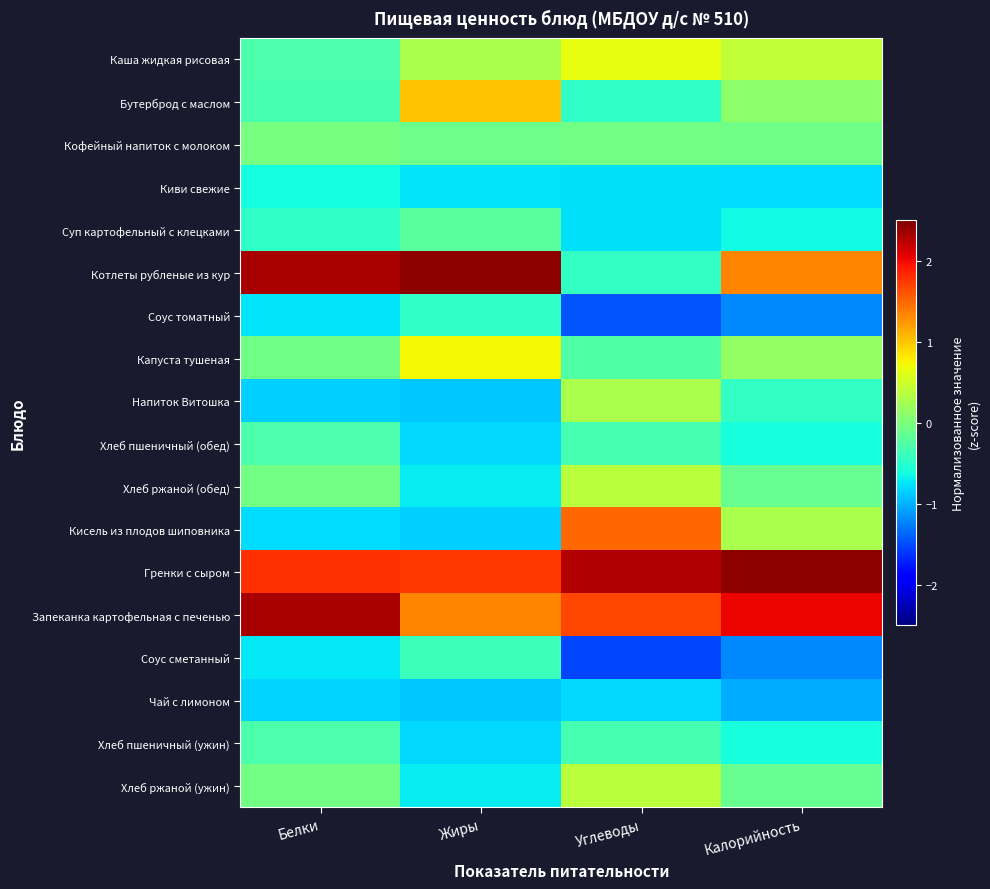

What is the maximum value shown in the chart?

2.4